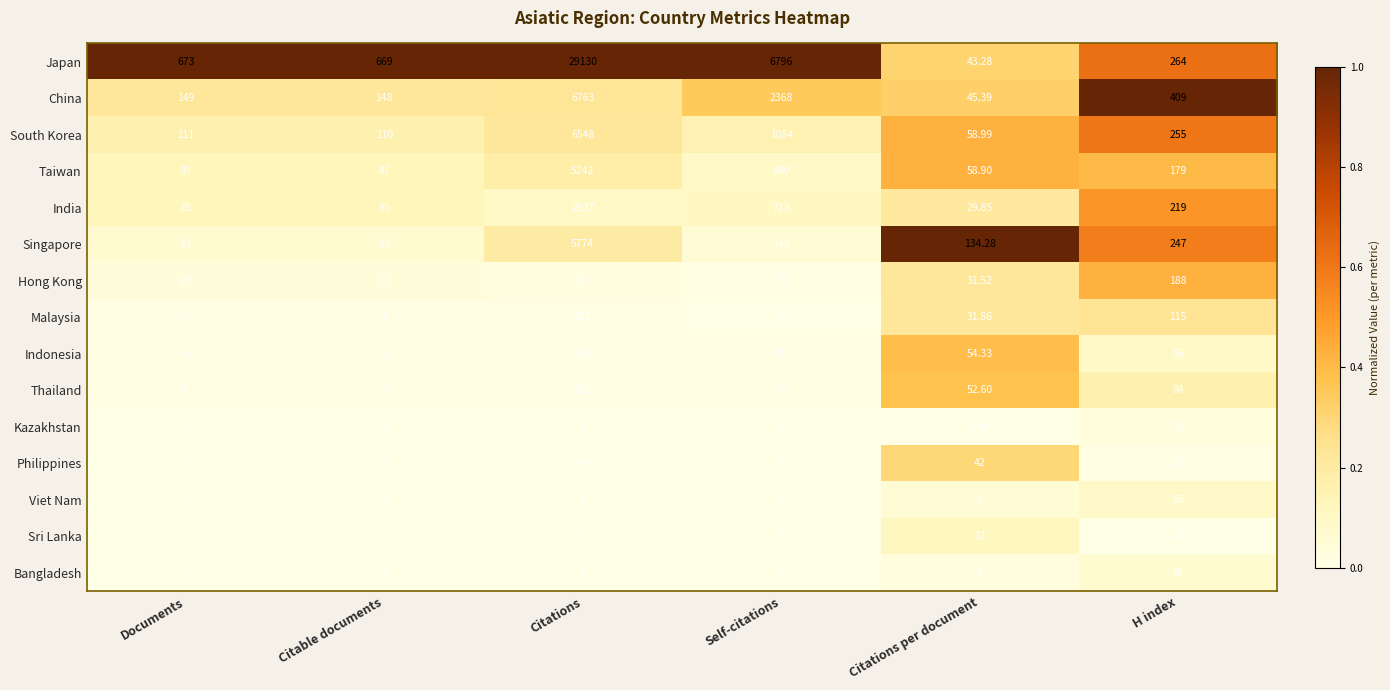

At which label does Thailand first exceed 52?

Citations